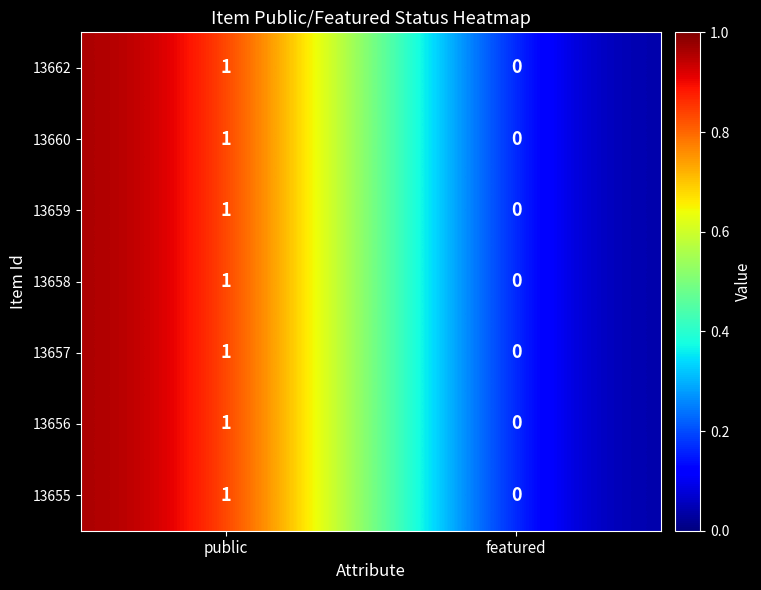

Reading left to right, what are all the values shown in this chart?

13662: 1	0
13660: 1	0
13659: 1	0
13658: 1	0
13657: 1	0
13656: 1	0
13655: 1	0